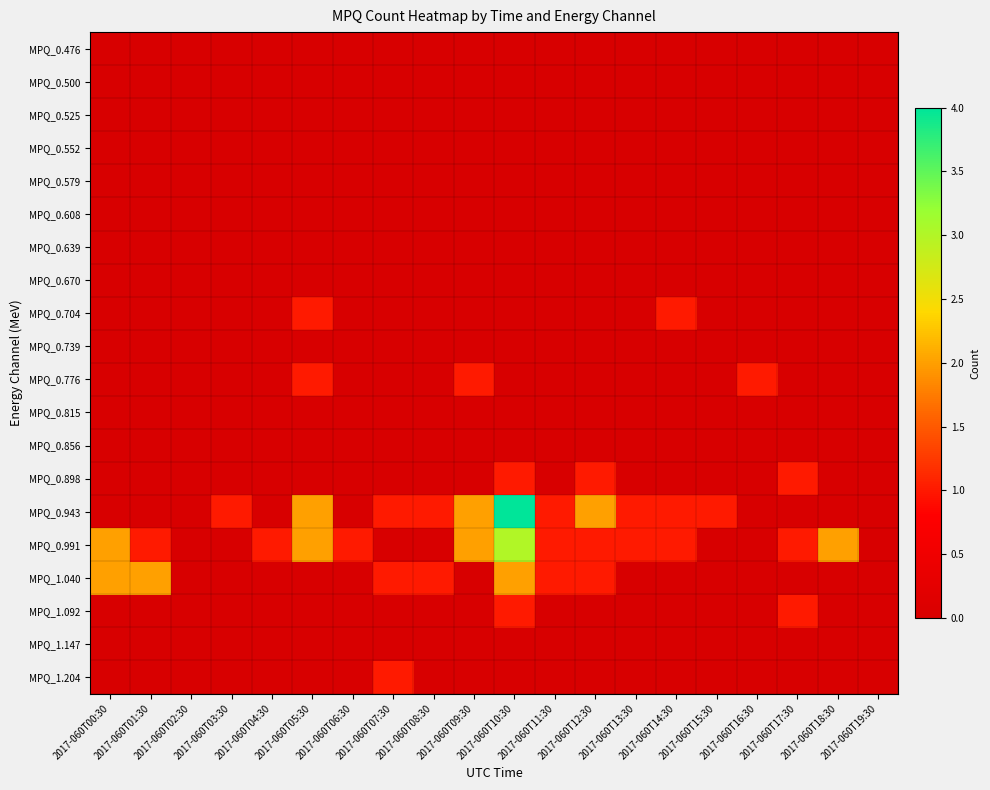

At which category does the chart reach its peak across all series?

2017-060T10:30